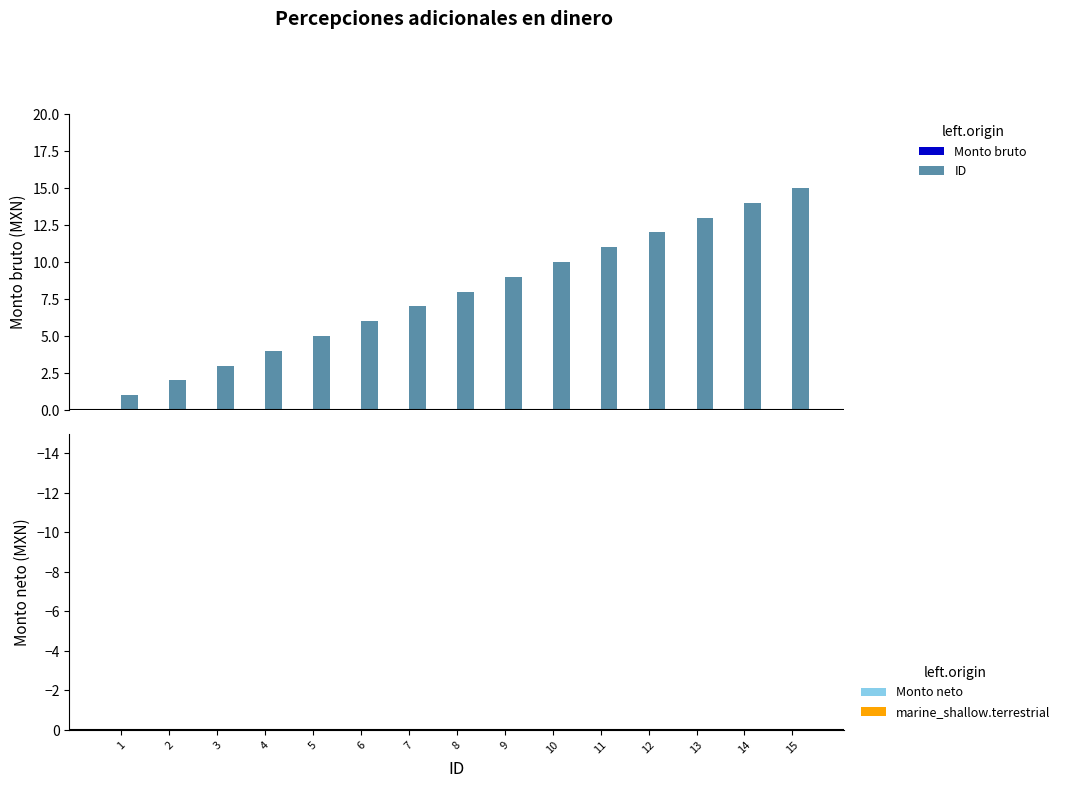

What is the maximum value shown in the chart?

15